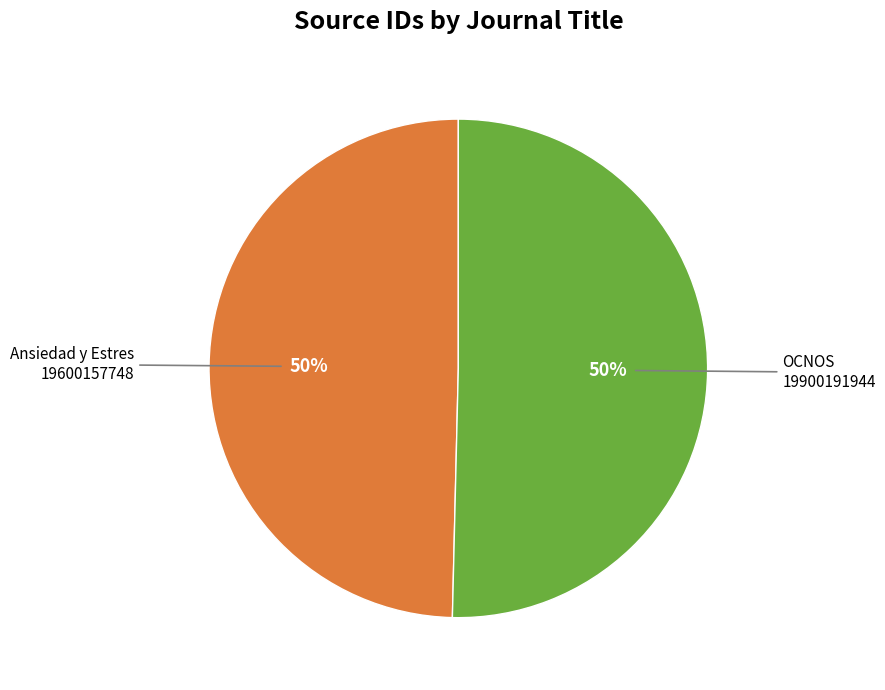

To the nearest percent, what percentage of the pie is Ansiedad y Estres?

50%